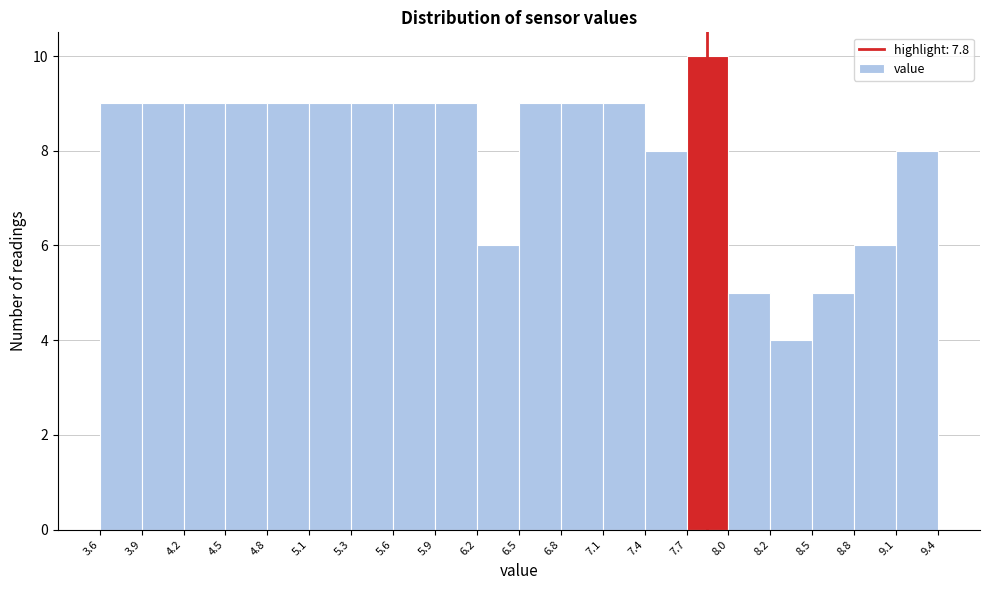

Reading left to right, list every bar in this chart as the range it spans on the x-axis followed by its height. The values are not printed on the chart, so give them approximately, as read against the axis.

3.6 to 3.9: 9
3.9 to 4.2: 9
4.2 to 4.5: 9
4.5 to 4.8: 9
4.8 to 5.1: 9
5.1 to 5.3: 9
5.3 to 5.6: 9
5.6 to 5.9: 9
5.9 to 6.2: 9
6.2 to 6.5: 6
6.5 to 6.8: 9
6.8 to 7.1: 9
7.1 to 7.4: 9
7.4 to 7.7: 8
7.7 to 8.0: 10
8.0 to 8.2: 5
8.2 to 8.5: 4
8.5 to 8.8: 5
8.8 to 9.1: 6
9.1 to 9.4: 8